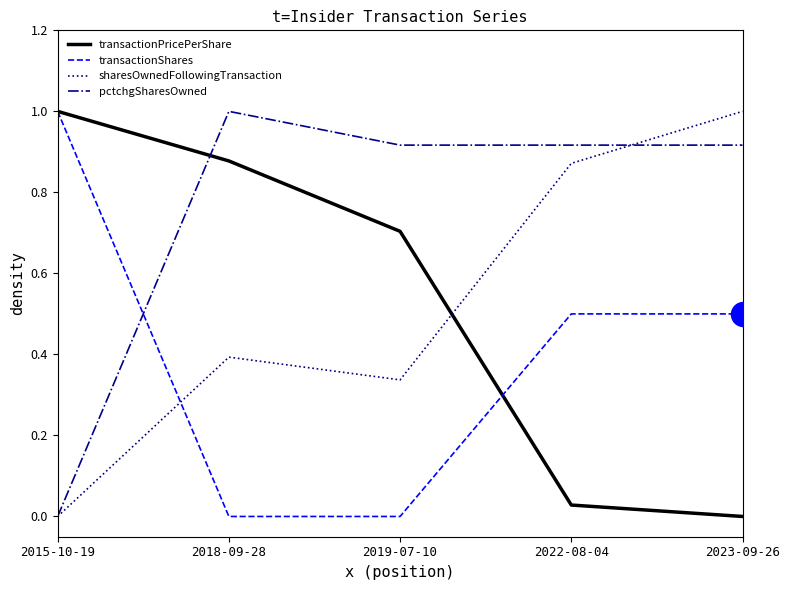

Is the value of transactionPricePerShare at 2018-09-28 greater than the value of pctchgSharesOwned at 2019-07-10?

No